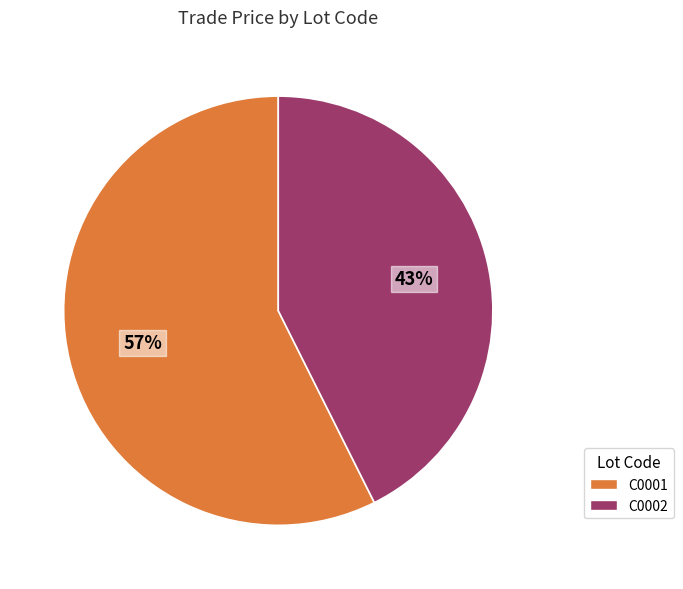

True or false: C0002 accounts for 43% of the total.

True